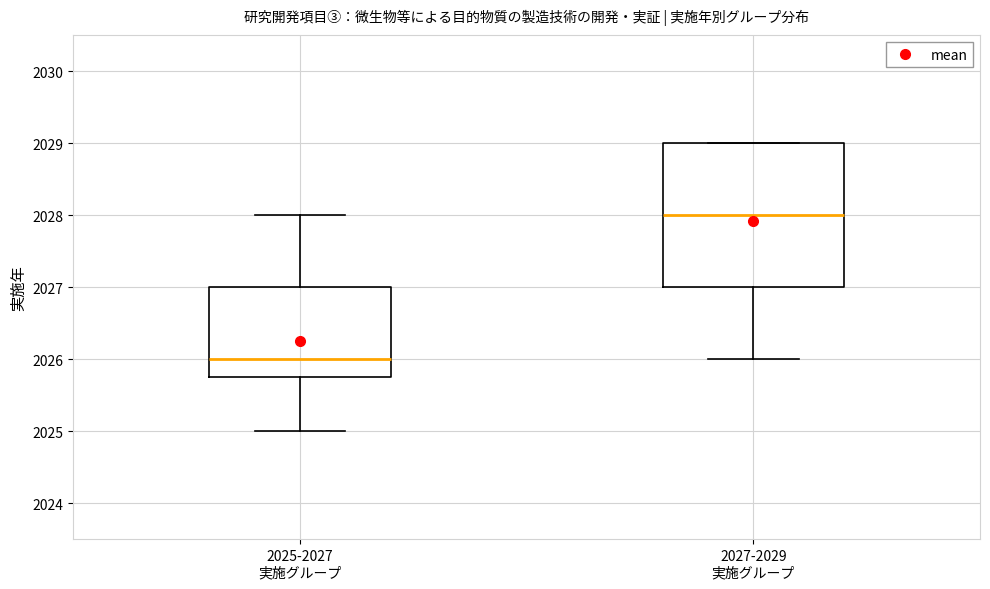

Reading left to right, transcribe this box plot: for each box, give where its median line is, the range the box spans, and where its two whiskers end, as read against the y-axis. The values are not printed on the chart, so give them approximately, as read against the axis.

2025-2027 実施グループ: median 2026.0, box 2025.8 to 2027.0, whiskers 2025.0 to 2028.0
2027-2029 実施グループ: median 2028.0, box 2027.0 to 2029.0, whiskers 2026.0 to 2029.0